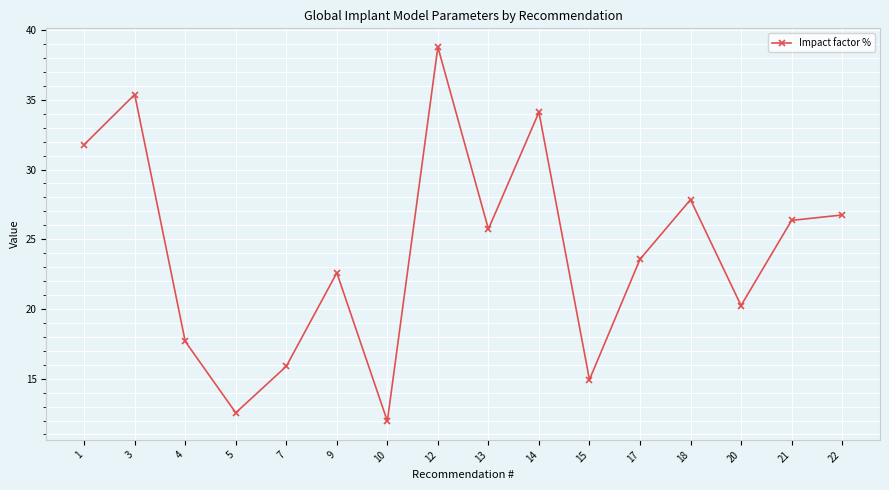

Does the chart have visible grid lines?

Yes